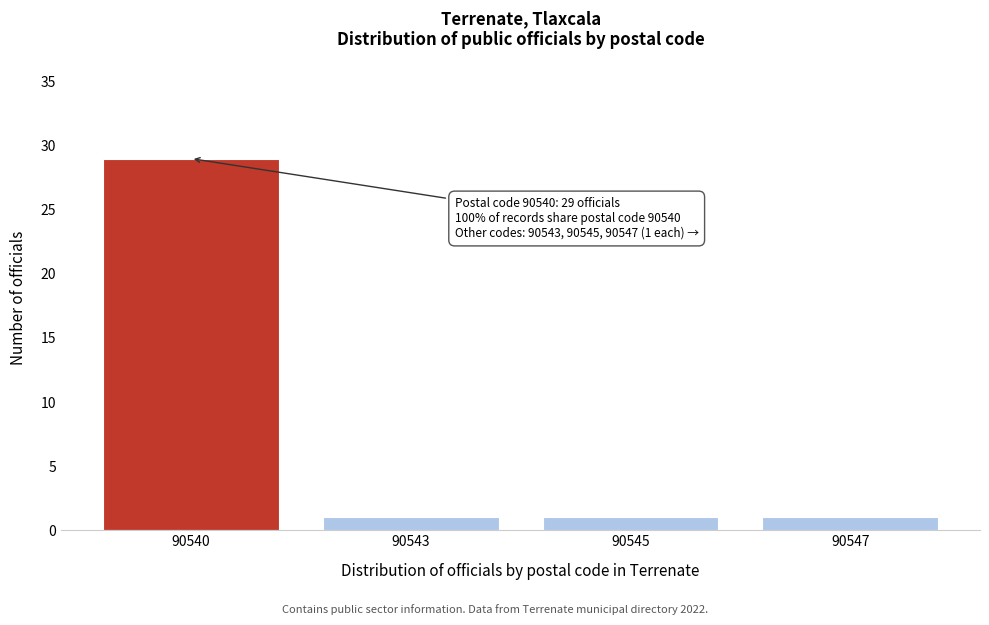

Reading left to right, what are all the values shown in this chart?

90540=29	90543=1	90545=1	90547=1